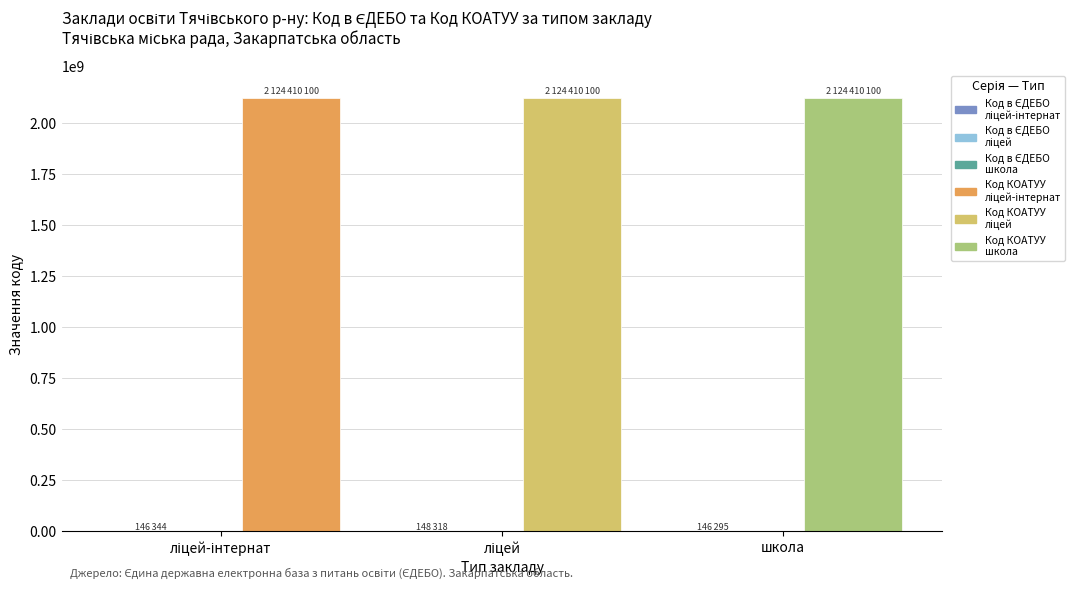

Rank the series by their maximum value, from lowest to highest.

Код в ЄДЕБО, Код КОАТУУ